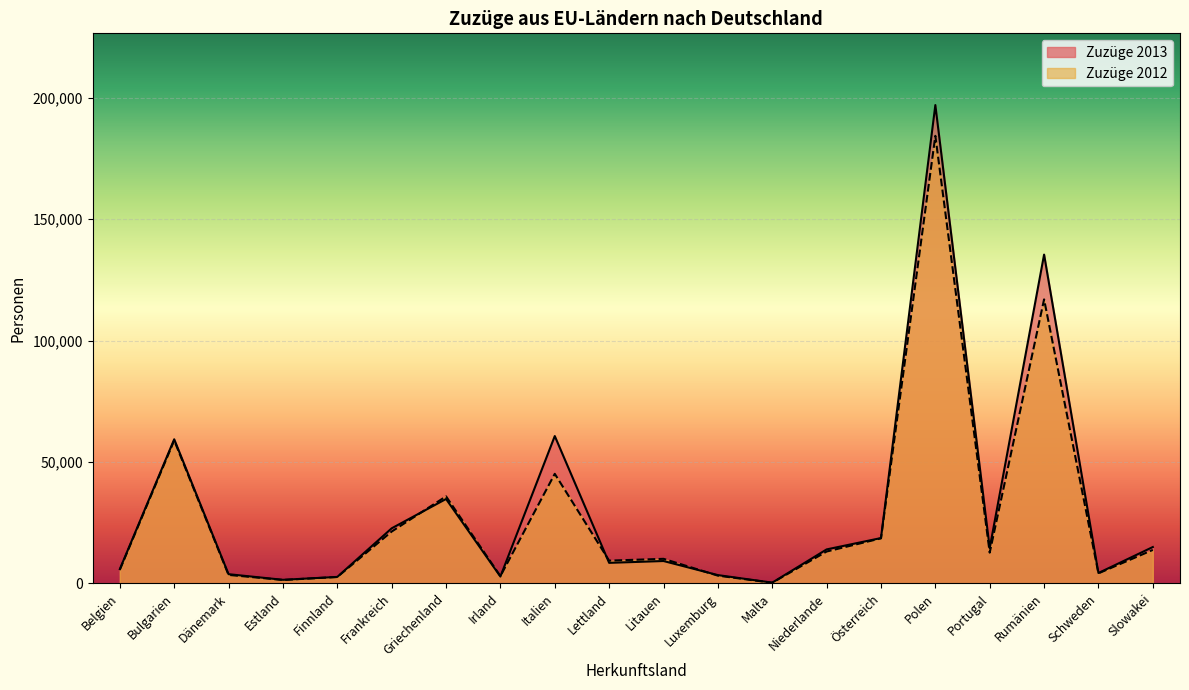

Which series ends up on top after the final intersection of Zuzüge 2012 and Zuzüge 2013?

Zuzüge 2013